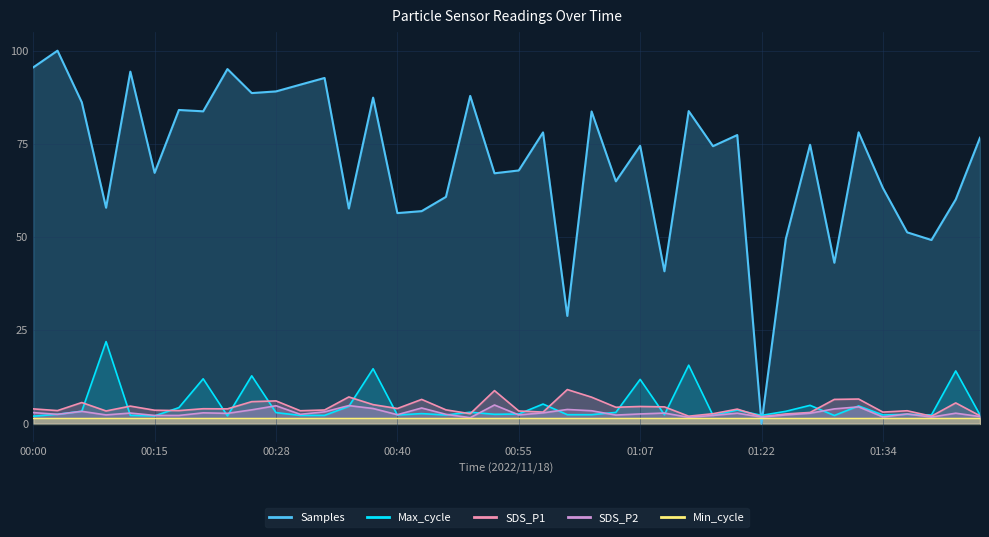

Where is the first local minimum for Max_cycle?

00:15